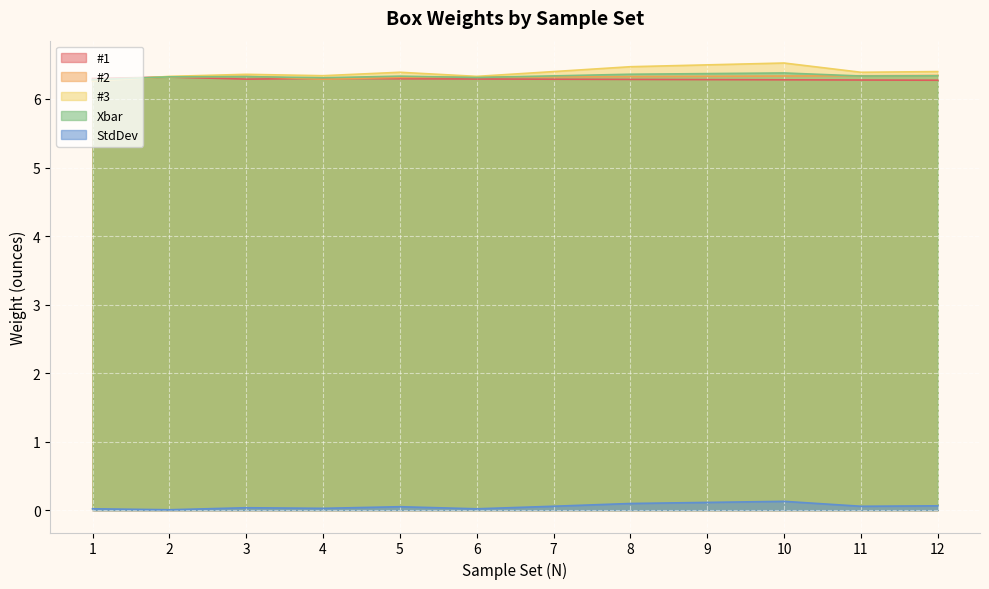

True or false: #1 and #3 cross at least once.

True